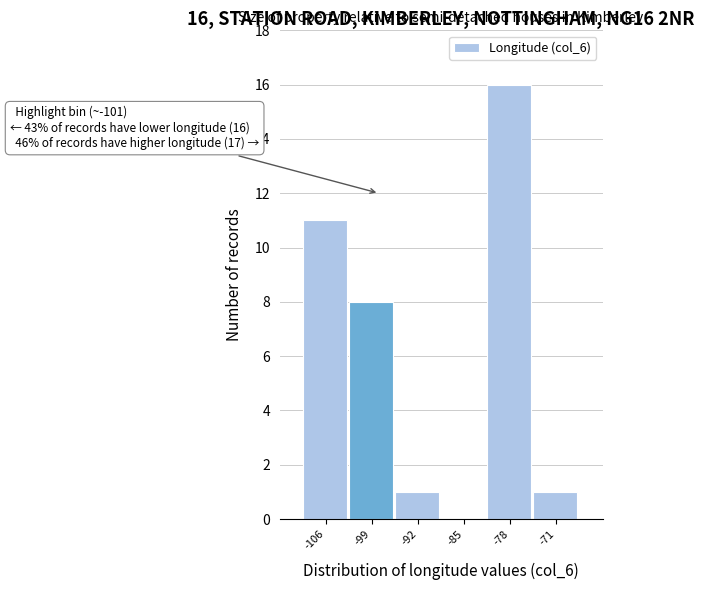

Which range on the x-axis has the tallest bar?

-81 to -74